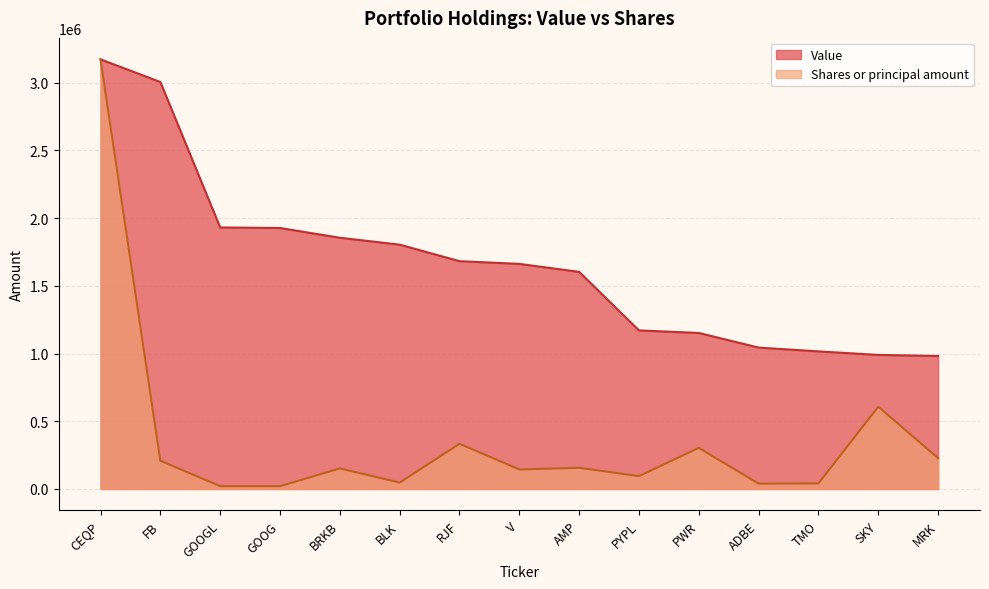

At which label does Shares or principal amount first exceed 151861?

CEQP